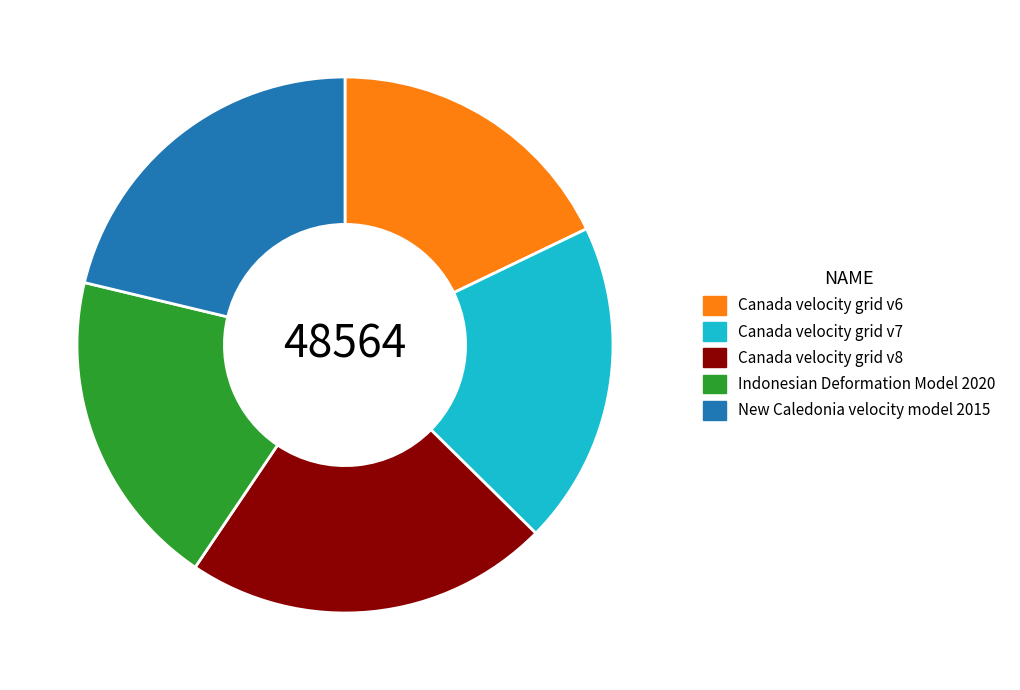

How many slices are in this pie chart?

5